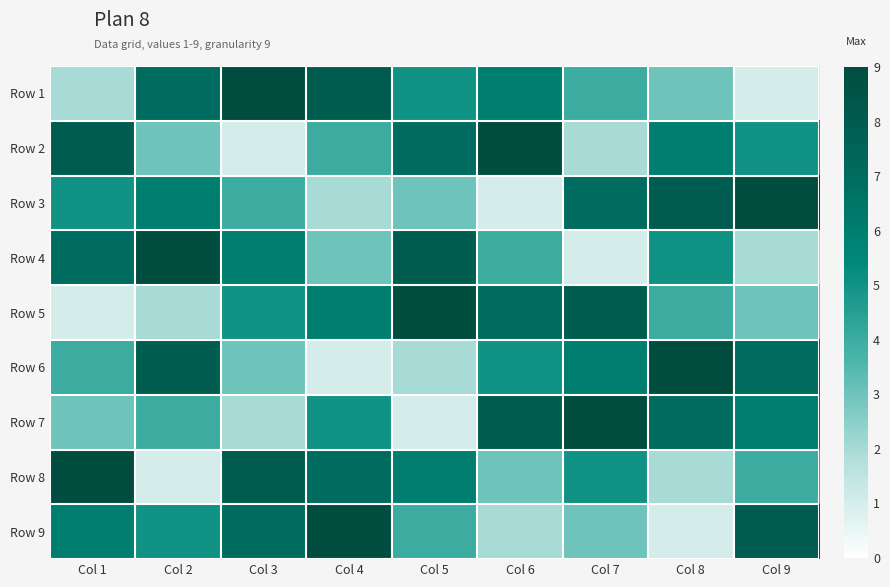

What is the greatest value displayed?

9